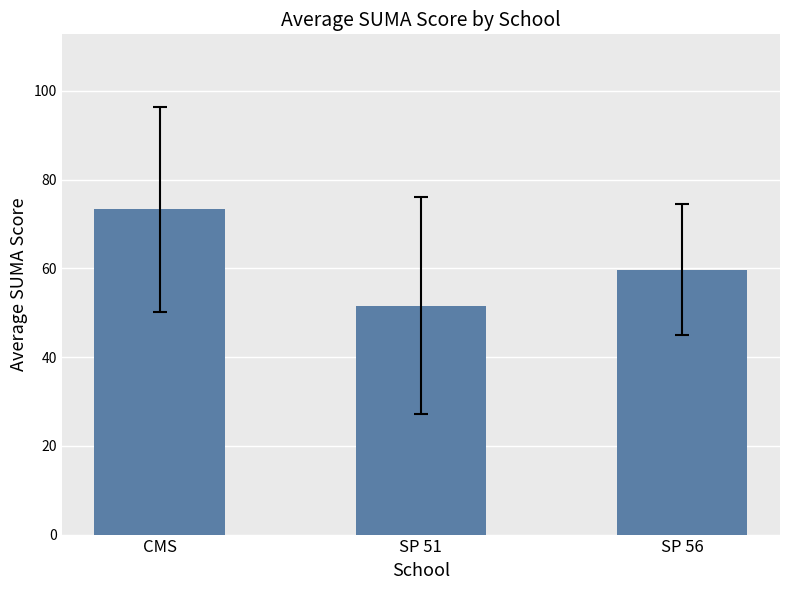

How many series are shown in this chart?

1